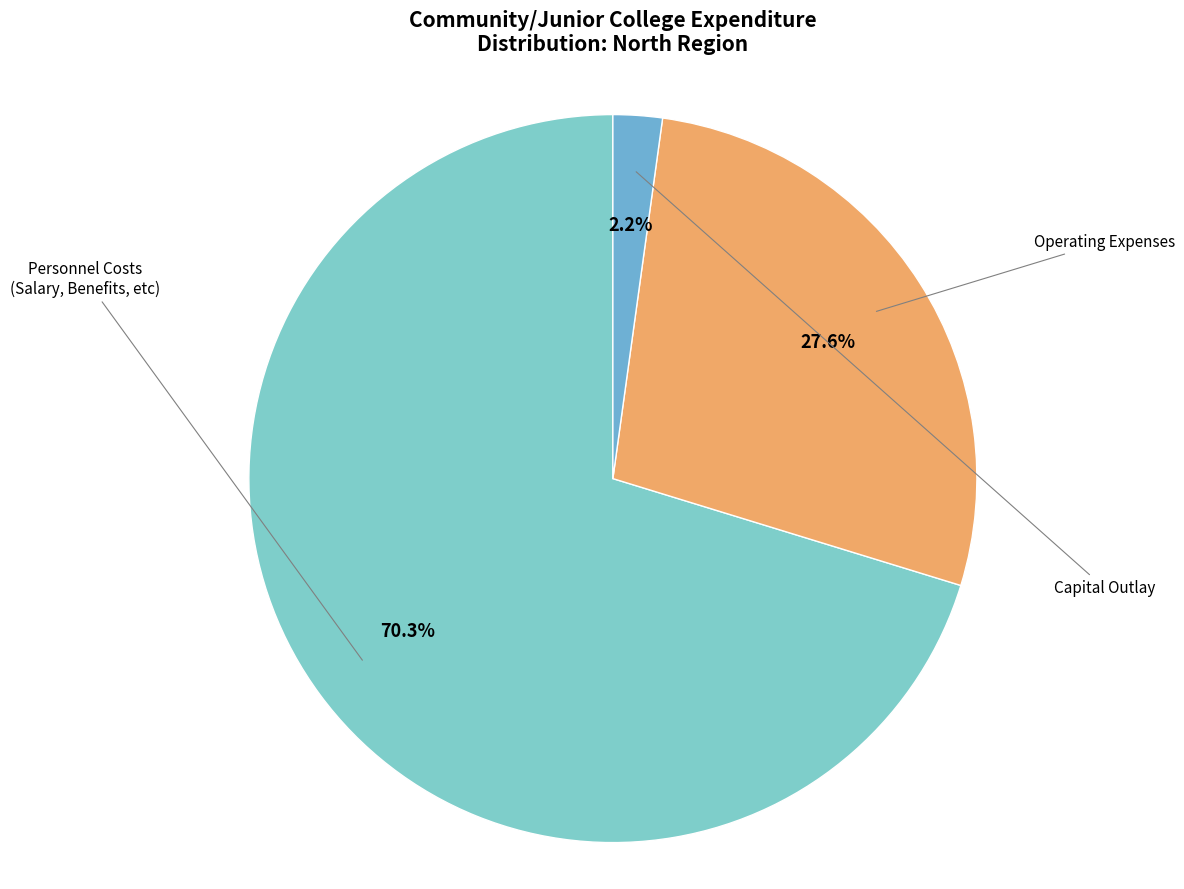

To the nearest percent, what is the difference between the largest and smallest slice percentages?

68%